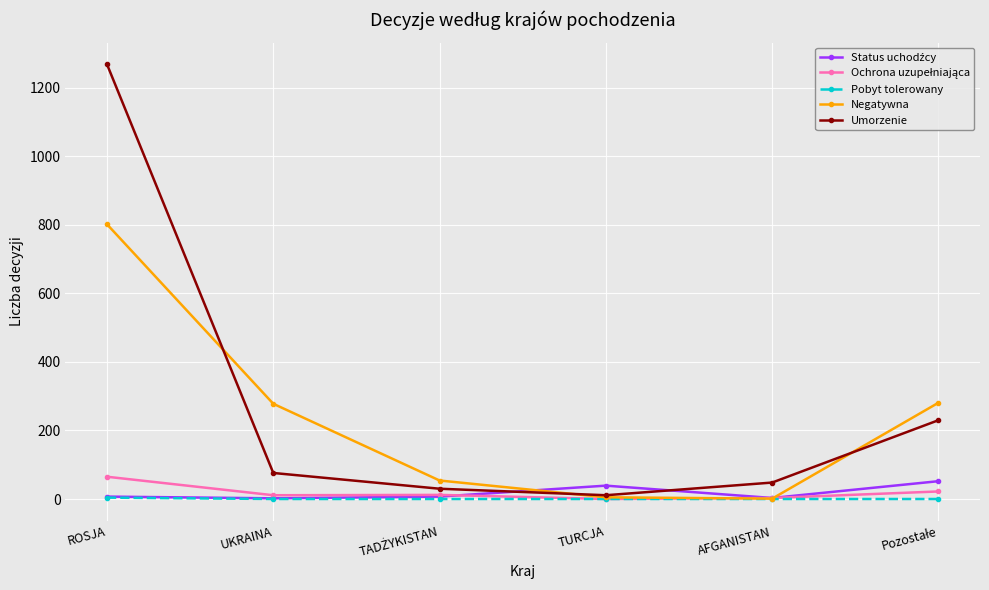

What is the total value across all series at UKRAINA?

367